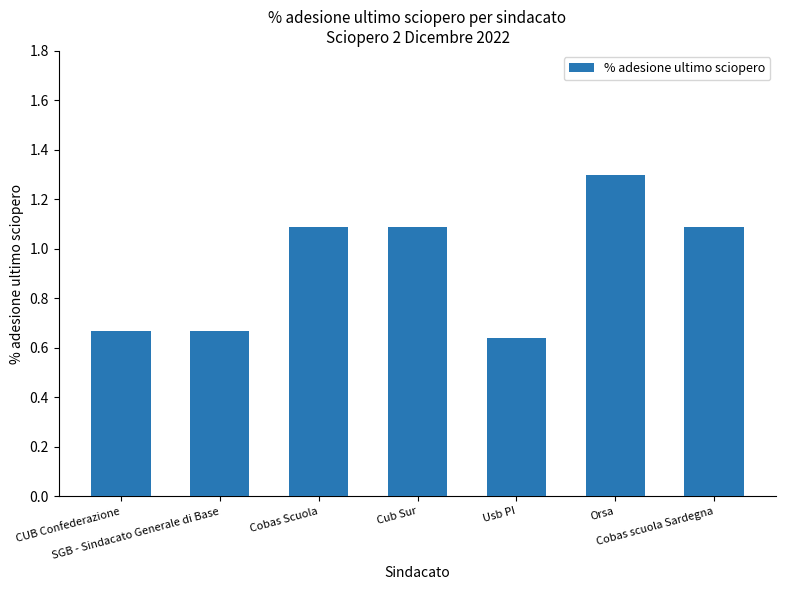

What is the sum of all values?

6.6